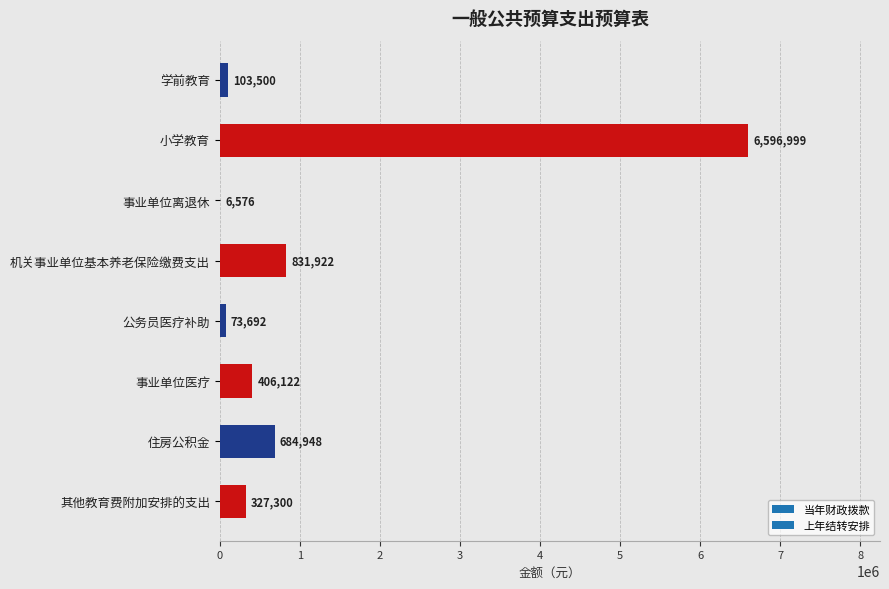

Approximately how many times larger is the value at 其他教育费附加安排的支出 compared to 学前教育?

3.2